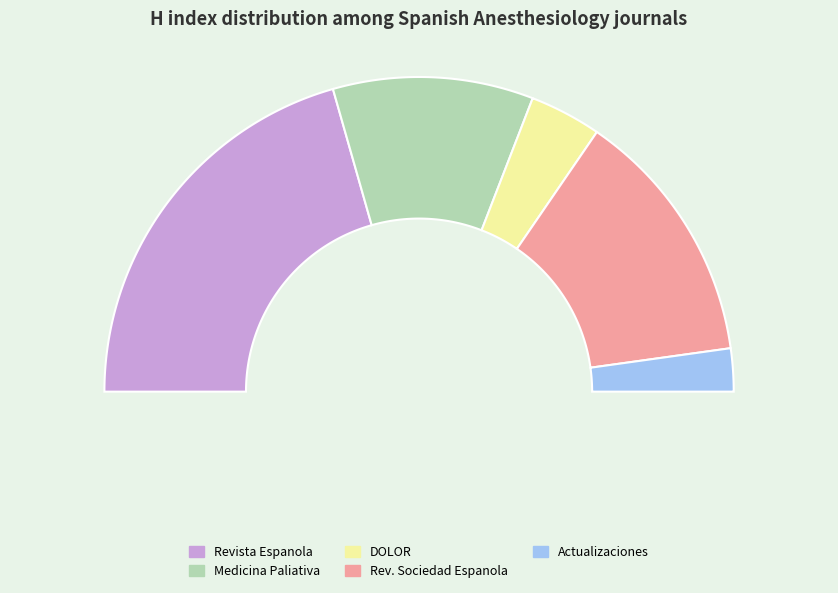

What is the total percentage of DOLOR and Revista de la Sociedad Espanola del Dolor?

33.8%